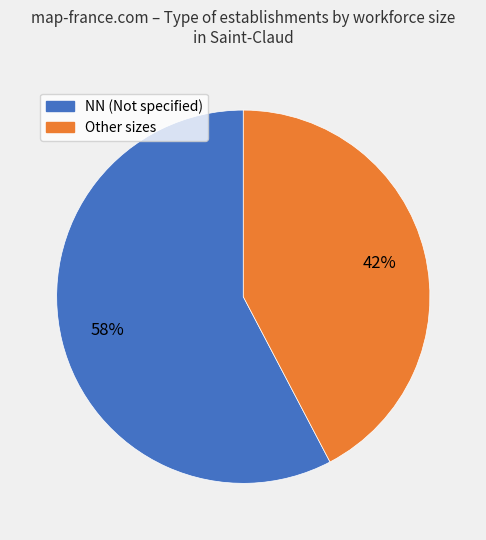

Does any single category account for the majority?

Yes